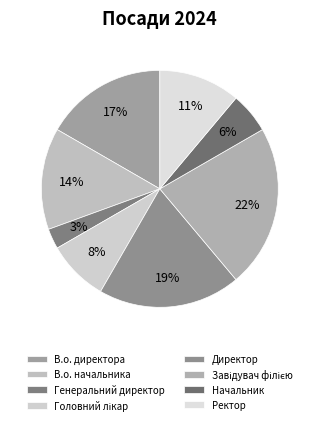

How many segments does this pie chart have?

8